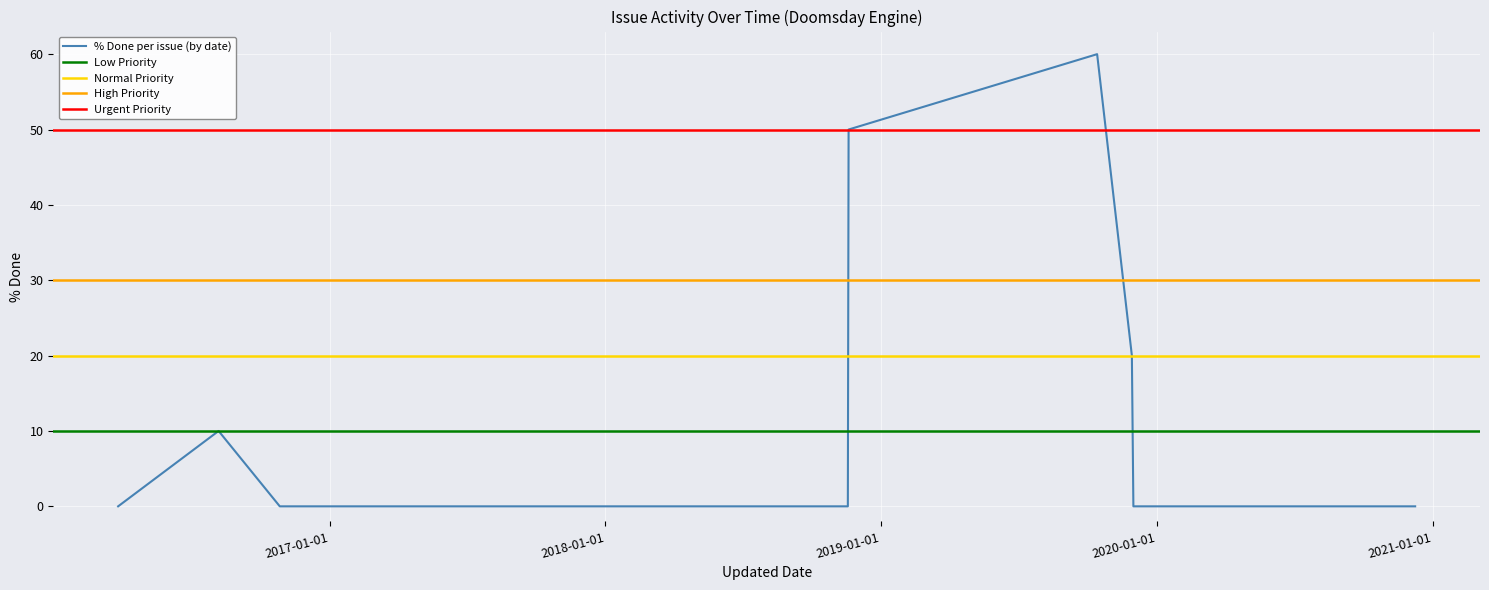

True or false: the data shows 0 at 2017-03-04.

True